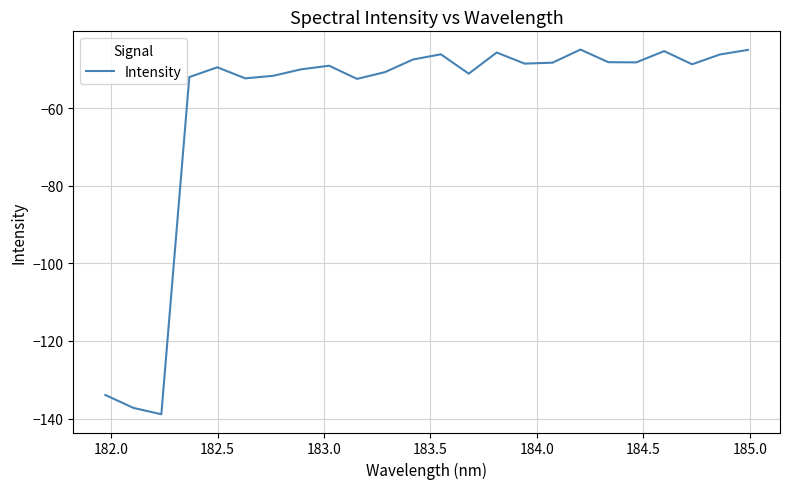

What is the maximum value shown in the chart?

-44.9